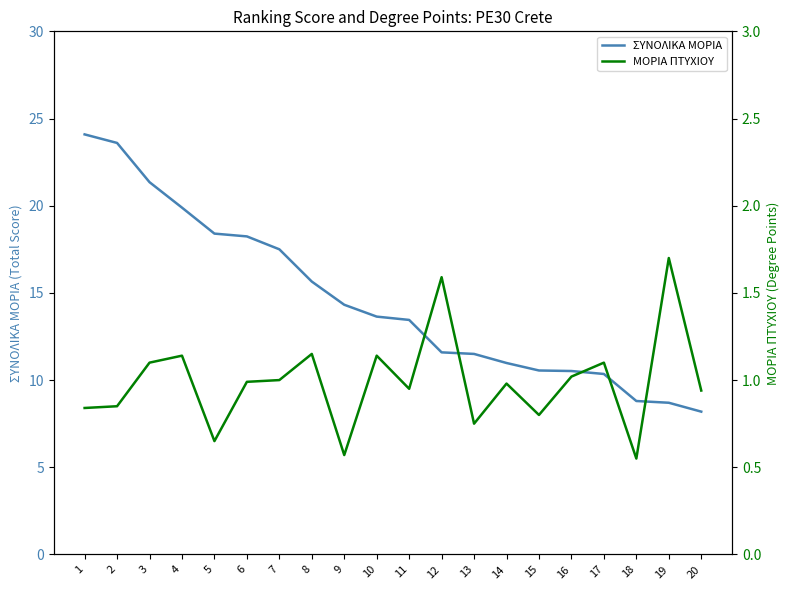

Which series changed the most between 1 and 6?

ΣΥΝΟΛΙΚΑ ΜΟΡΙΑ